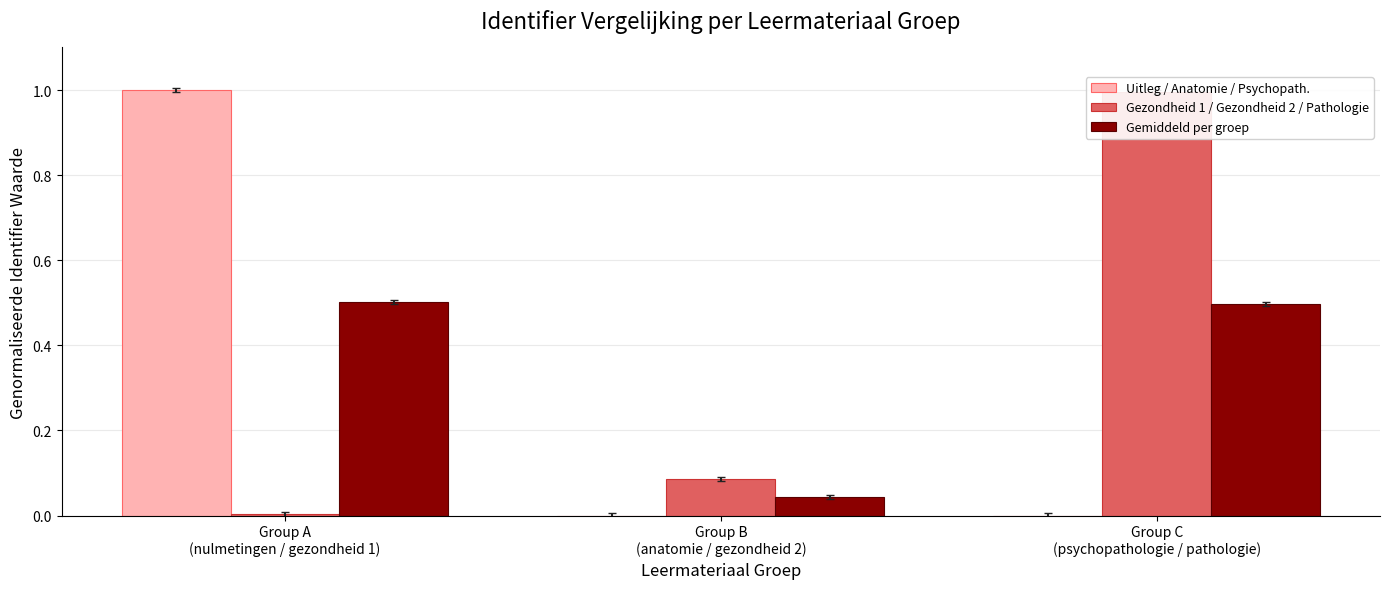

What are all the series names shown in the legend?

Uitleg / Anatomie / Psychopath., Gezondheid 1 / Gezondheid 2 / Pathologie, Gemiddeld per groep